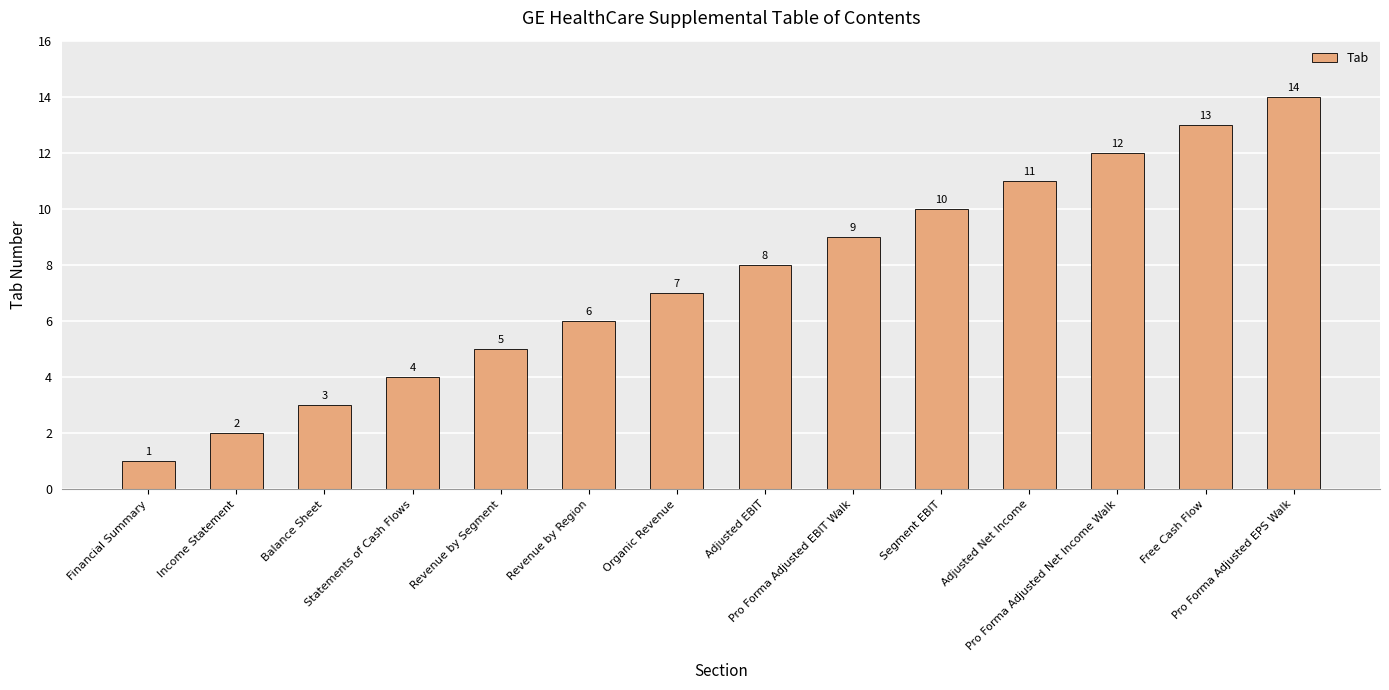

Reading left to right, transcribe all the data shown in this chart.

1	2	3	4	5	6	7	8	9	10	11	12	13	14